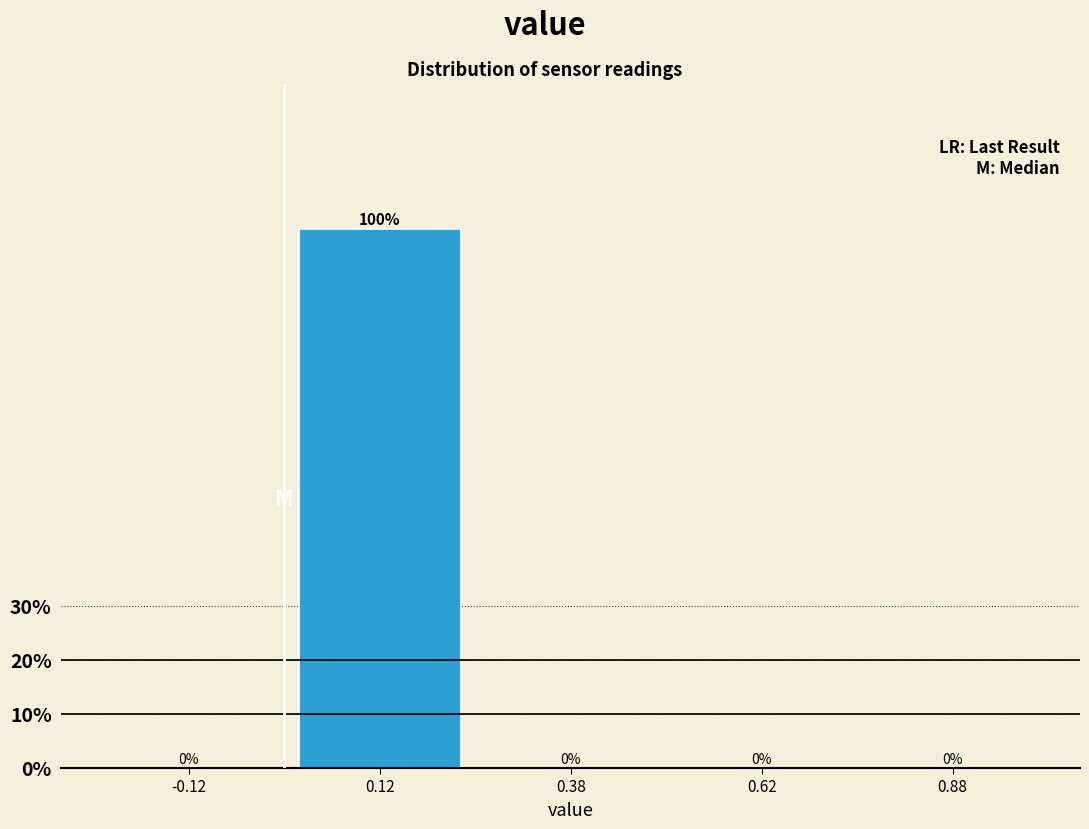

Over which range of the x-axis is the bar tallest?

0.00 to 0.25